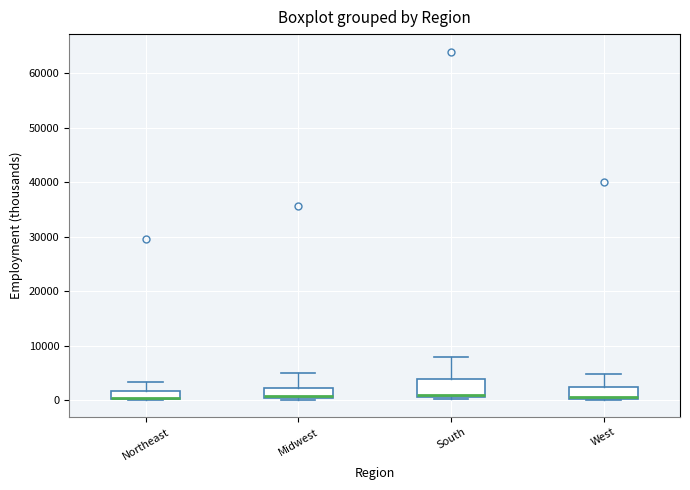

Where does the upper whisker of the box for South end on the y-axis? The values are not printed on the chart, so give them approximately, as read against the axis.

8000